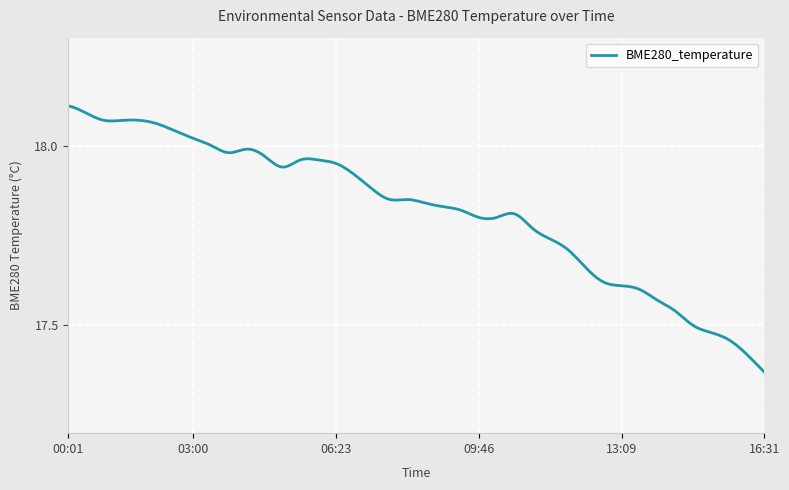

What is the difference between the maximum and minimum values?

0.7